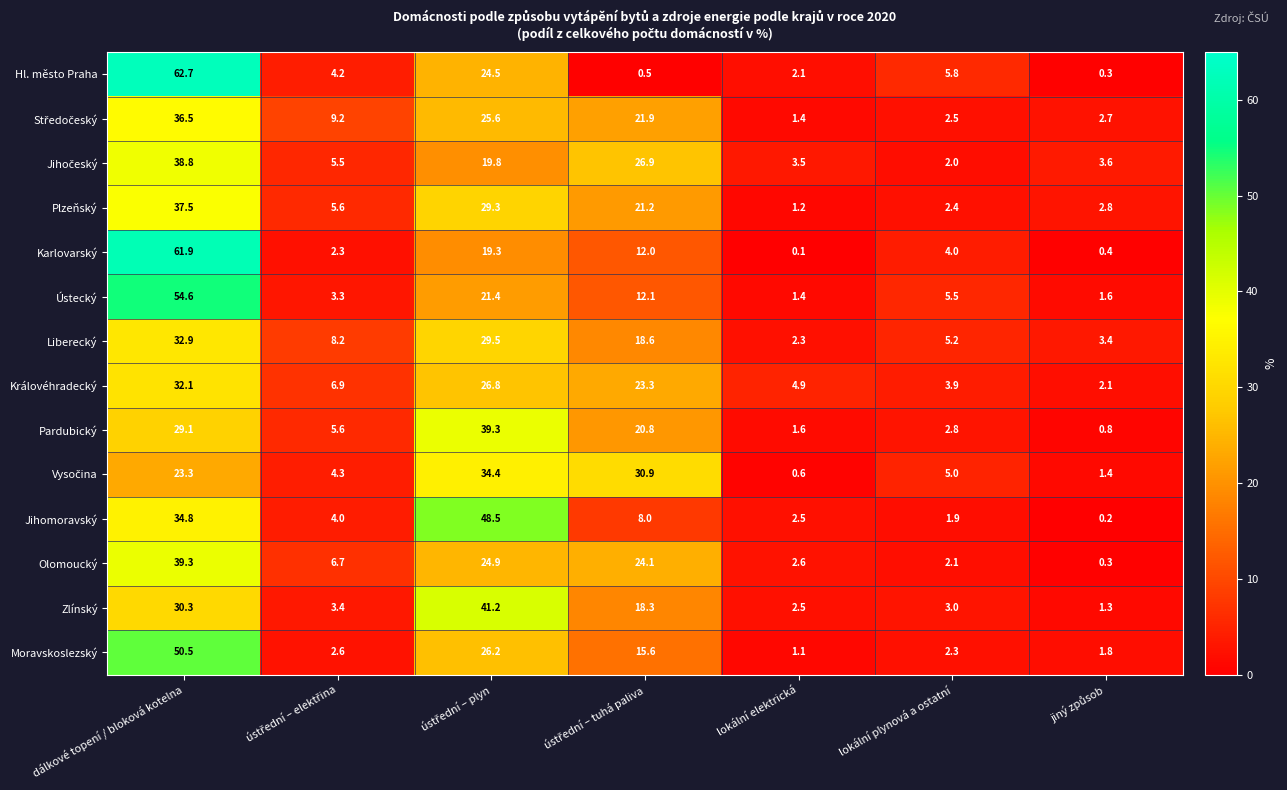

At how many categories does at least one series exceed 22?

3